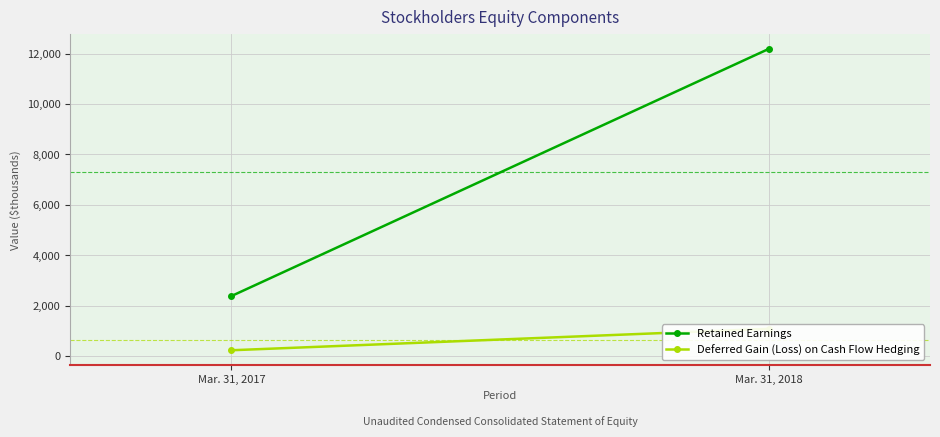

Between Mar. 31, 2018 and Mar. 31, 2017, which is larger?

Mar. 31, 2018